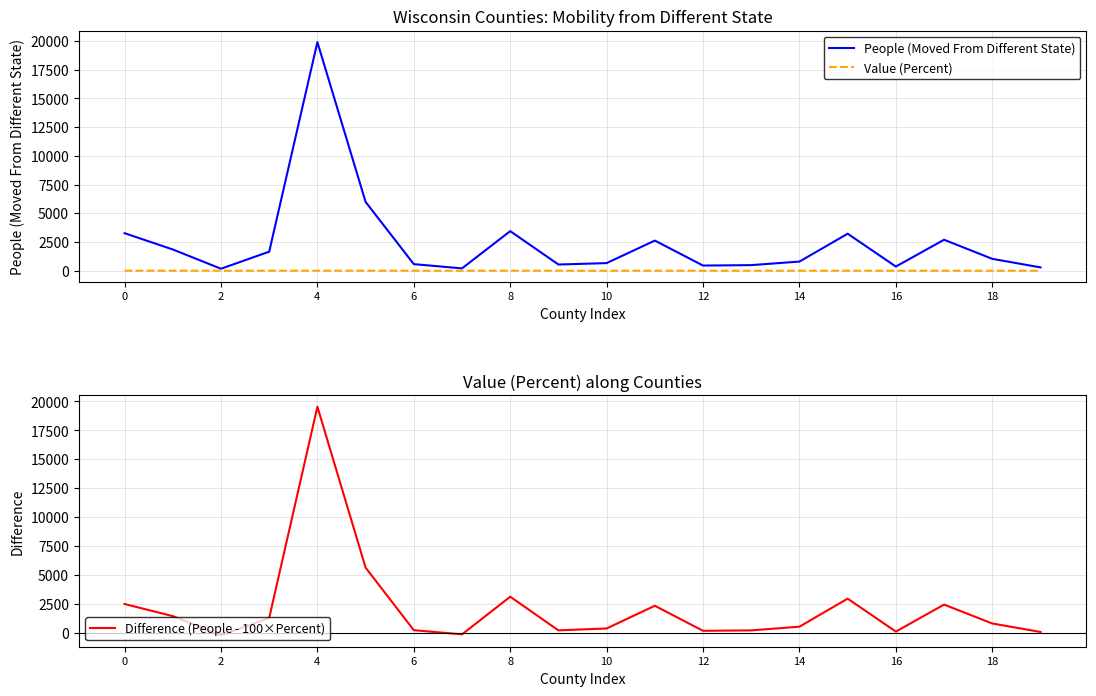

Is the value of Value (Percent) at 8 greater than the value of People (Moved From Different State) at 6?

No